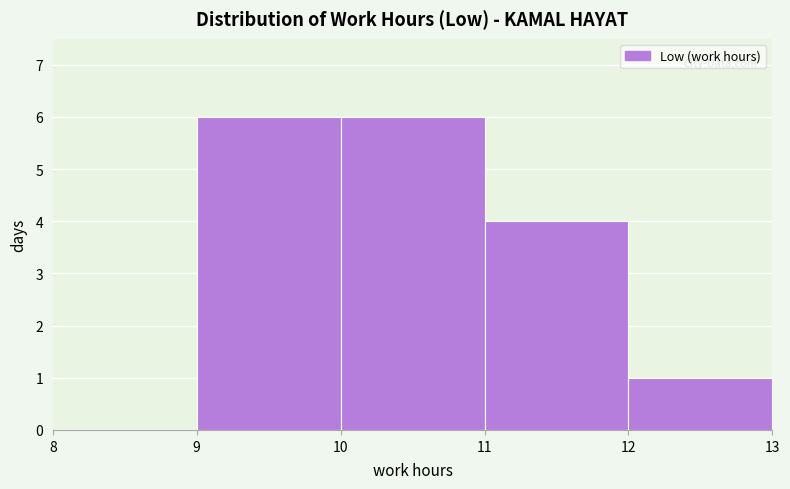

What is the height of the bar covering 9 to 10 on the x-axis? The values are not printed on the chart, so give them approximately, as read against the axis.

6